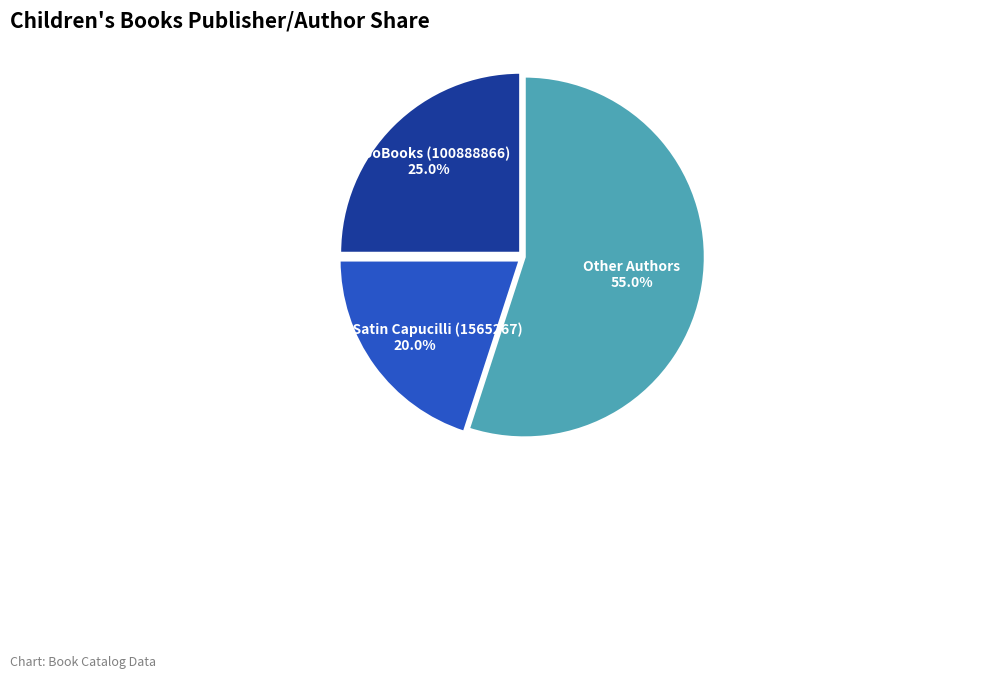

Do Alyssa Satin Capucilli (1565267) and IglooBooks (100888866) together represent more than half of the pie?

No